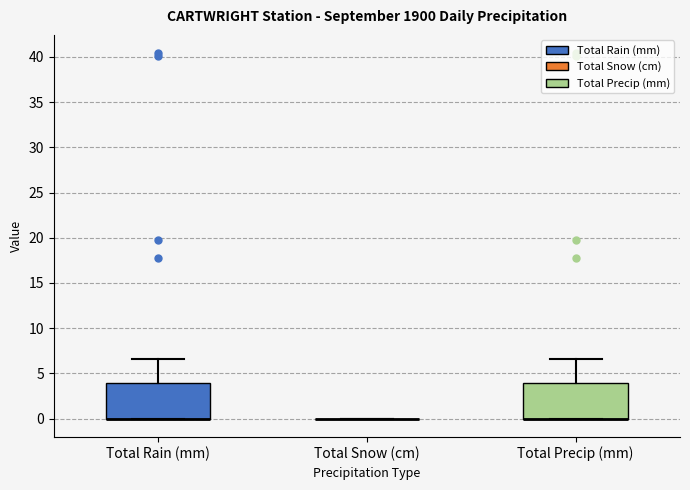

Reading left to right, read every box against the y-axis: the position of its median line, the range the box covers, and the ends of its whiskers. The values are not printed on the chart, so give them approximately, as read against the axis.

Total Rain (mm): median 0.0 (drawn on the box's lower edge), box 0.0 to 4.0, whiskers 0.0 to 6.5
Total Snow (cm): box collapsed to a line at 0.0, whiskers 0.0 to 0.0
Total Precip (mm): median 0.0 (drawn on the box's lower edge), box 0.0 to 4.0, whiskers 0.0 to 6.5